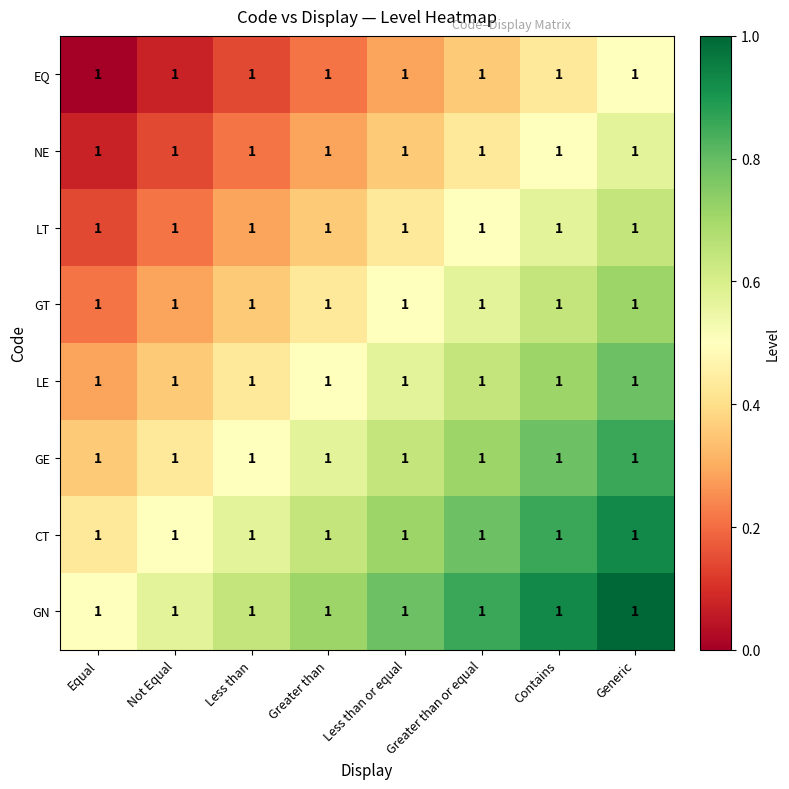

Which has a higher value, Contains or Less than?

Contains